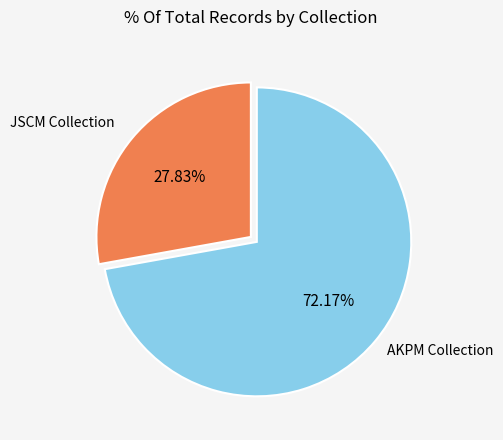

Does JSCM Collection account for over 50% of the chart?

No